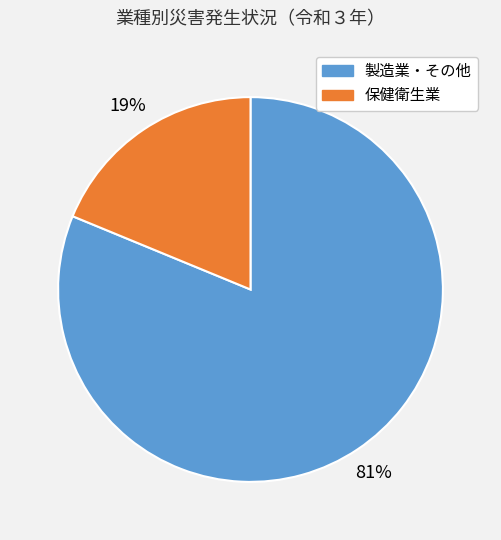

Is there any slice that represents more than half of the pie?

Yes